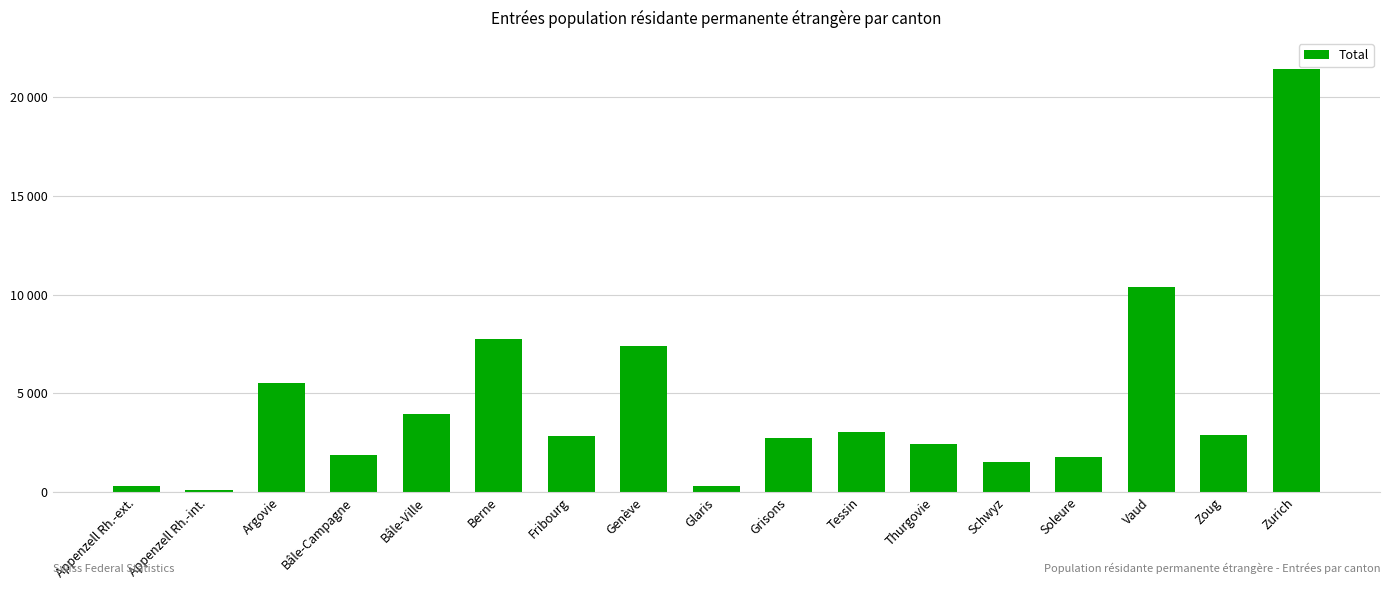

What is the ratio of the value at Zoug to the value at Appenzell Rh.-ext.?

9.2